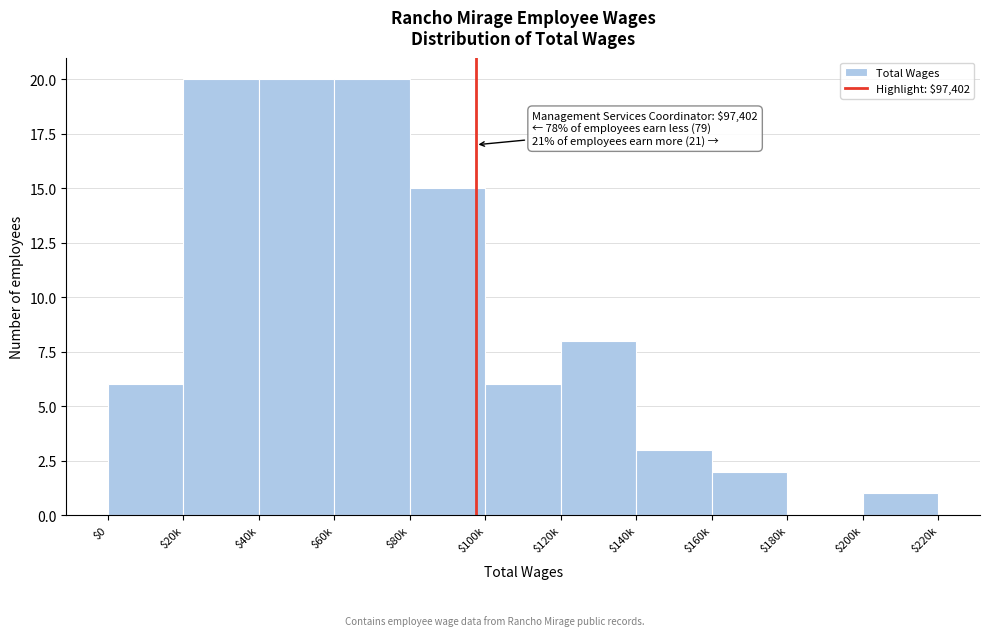

Is it true that the value at $0 is 6?

True